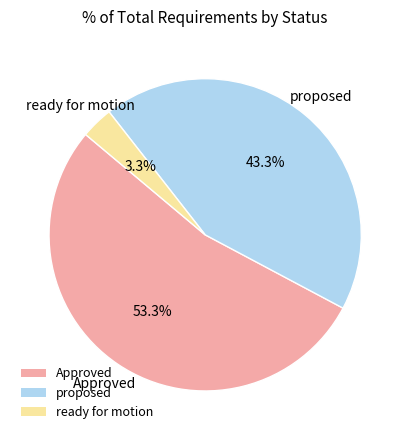

The Approved slice represents 43% of the pie. True or false?

False